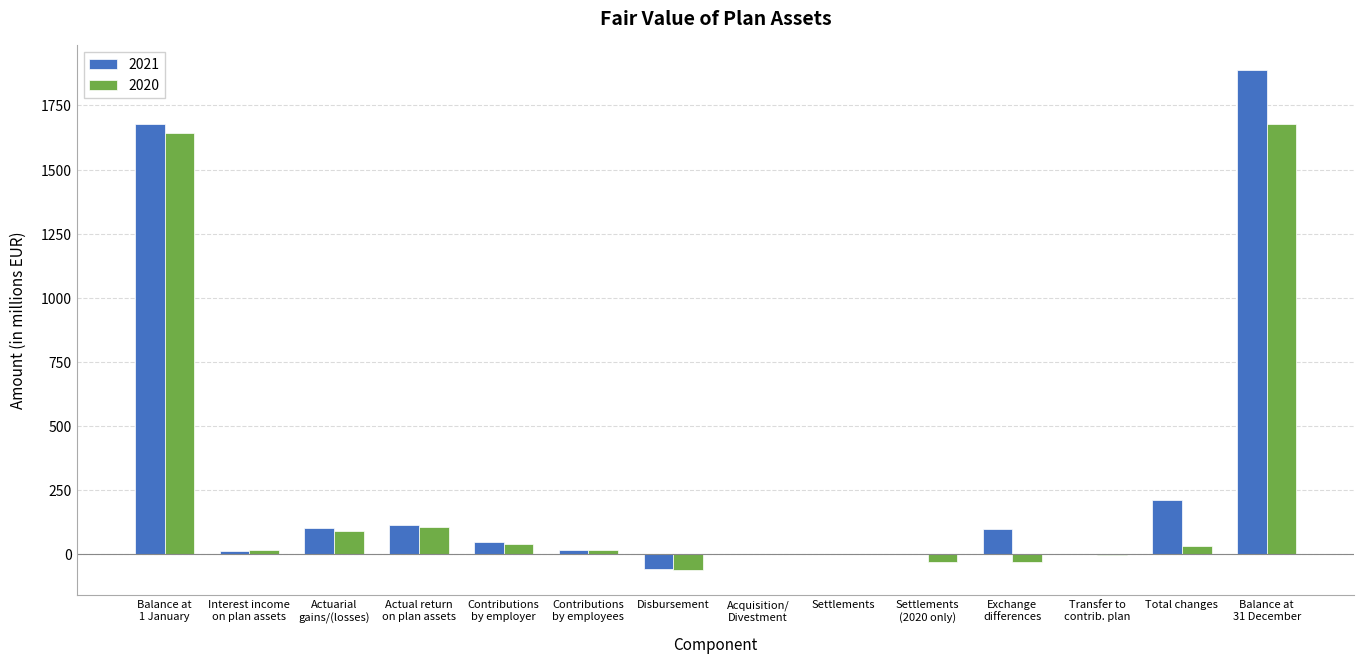

What is the maximum value shown in the chart?

1887